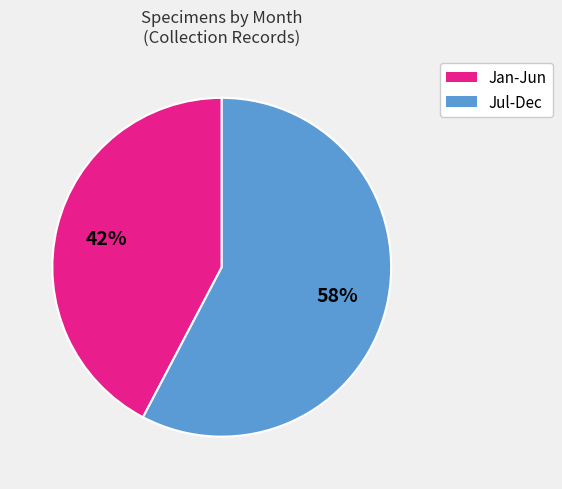

Do Jan-Jun and Jul-Dec together represent more than half of the pie?

Yes